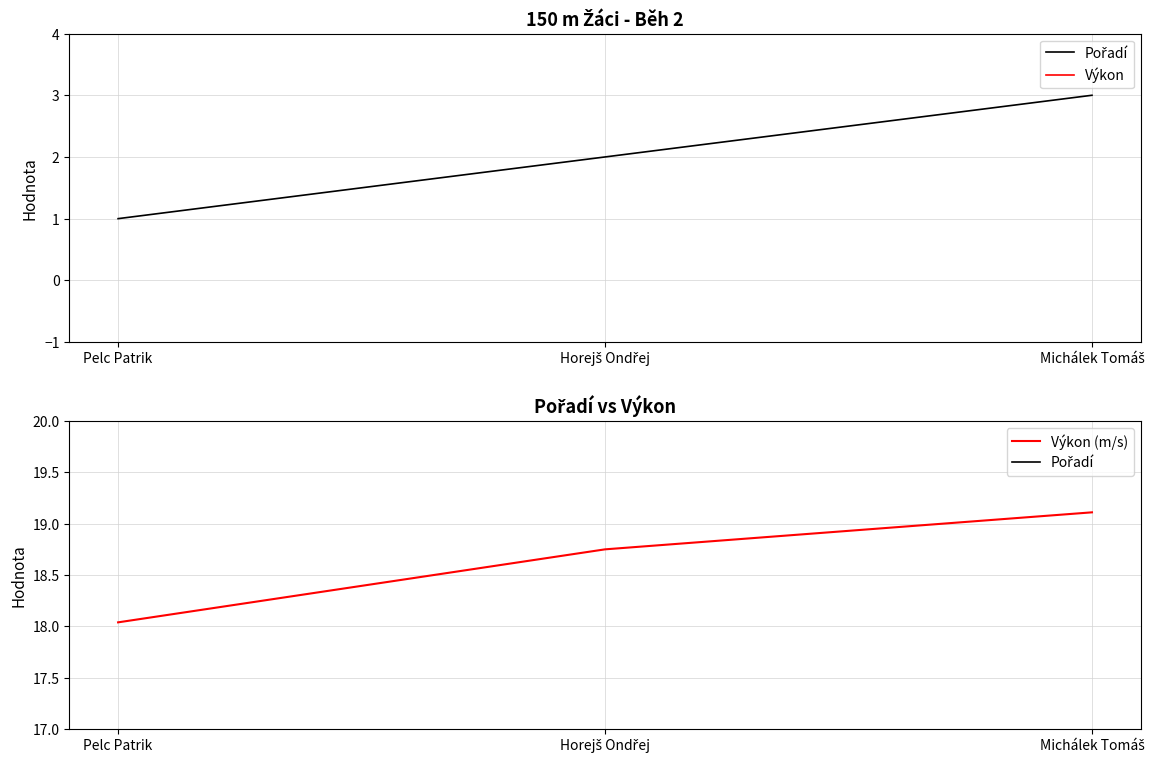

Rank the categories by Výkon value from lowest to highest.

Pelc Patrik, Horejš Ondřej, Michálek Tomáš